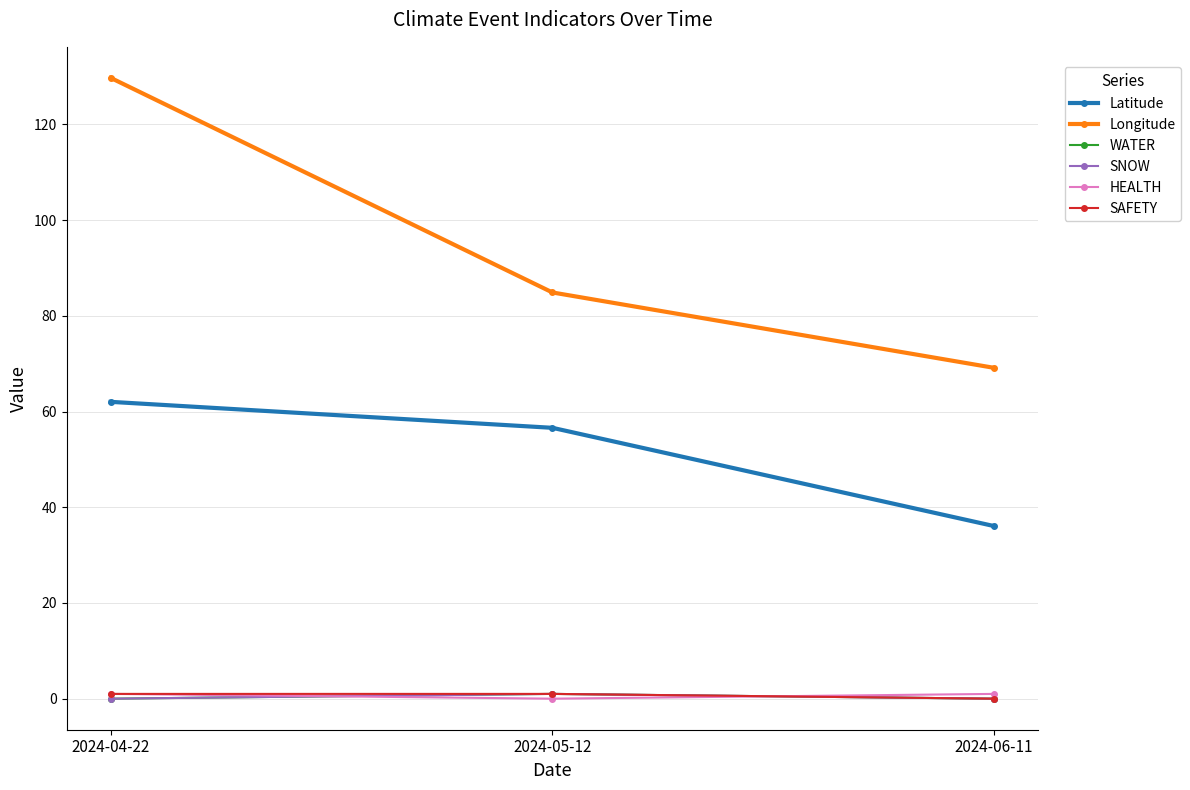

At how many categories does at least one series exceed 91?

1